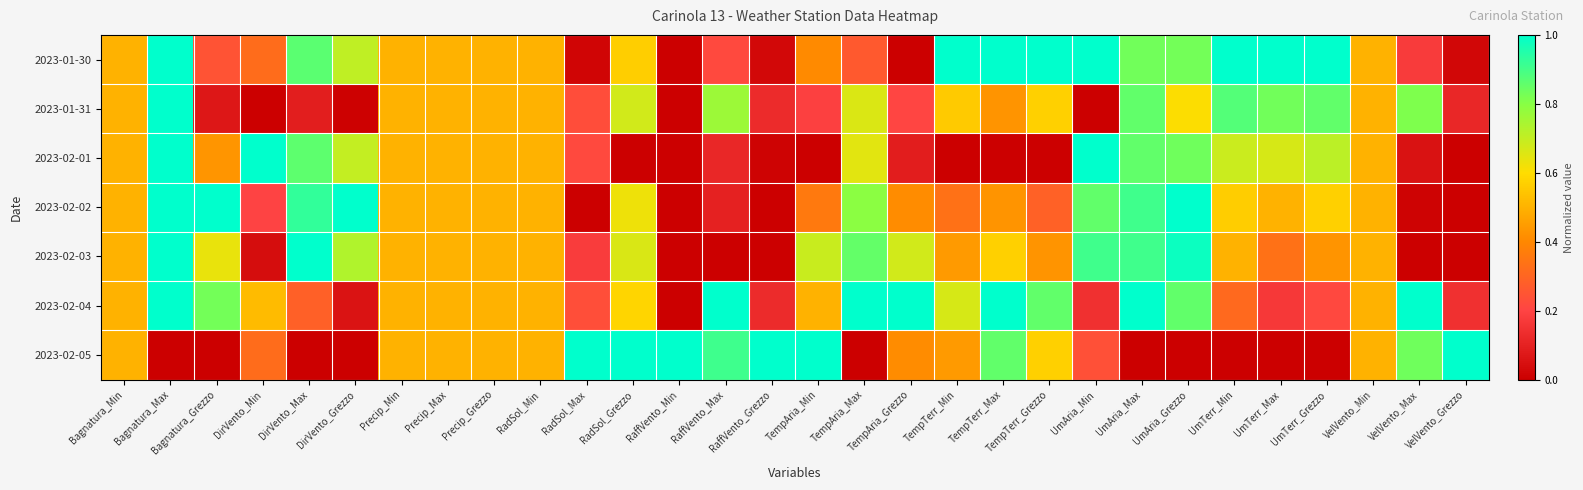

Rank the series at Precip_Max from highest to lowest value.

2023-01-30, 2023-01-31, 2023-02-01, 2023-02-02, 2023-02-03, 2023-02-04, 2023-02-05